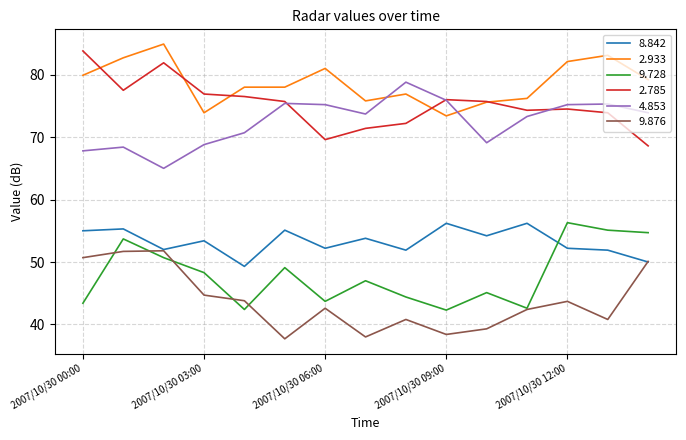

What is the sum of all 9.728 values?

718.8